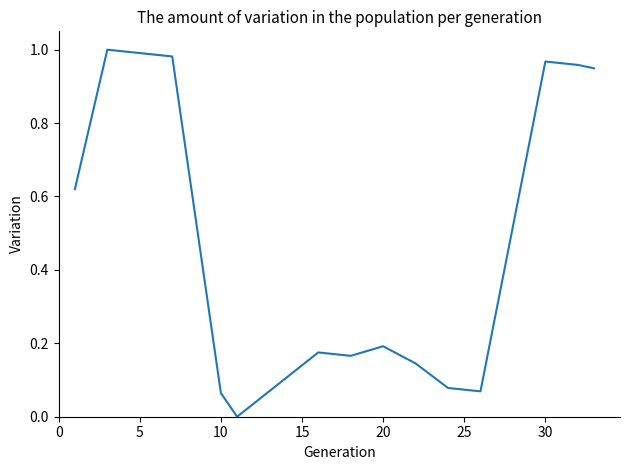

Reading left to right, list all the values displayed in this chart.

0.6	1.0	1.0	1.0	0.1	0.0	0.2	0.2	0.2	0.1	0.1	0.1	1.0	1.0	1.0	0.9